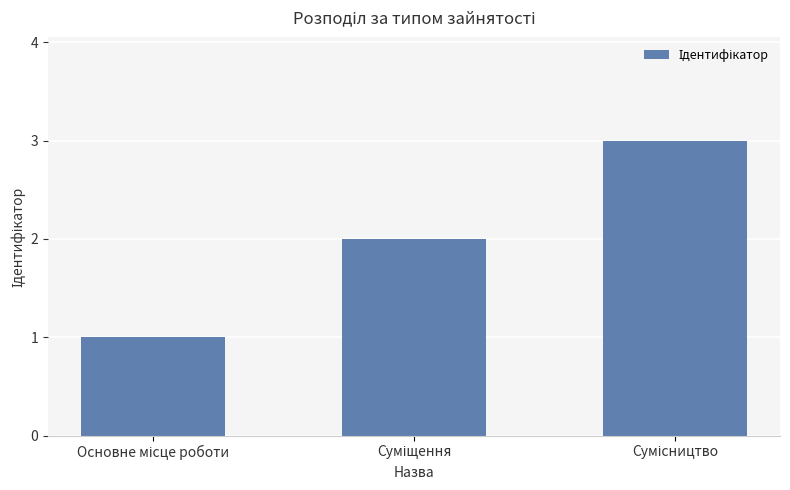

What is the greatest value displayed?

3